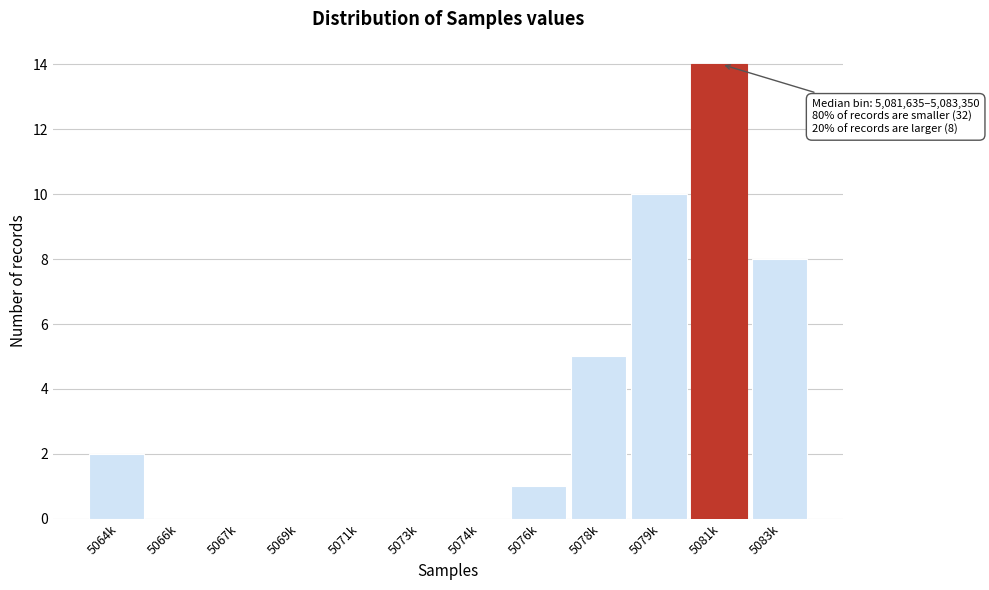

Reading right to left, list all the values displayed in this chart.

5083k=8	5081k=14	5079k=10	5078k=5	5076k=1	5074k=0	5073k=0	5071k=0	5069k=0	5067k=0	5066k=0	5064k=2